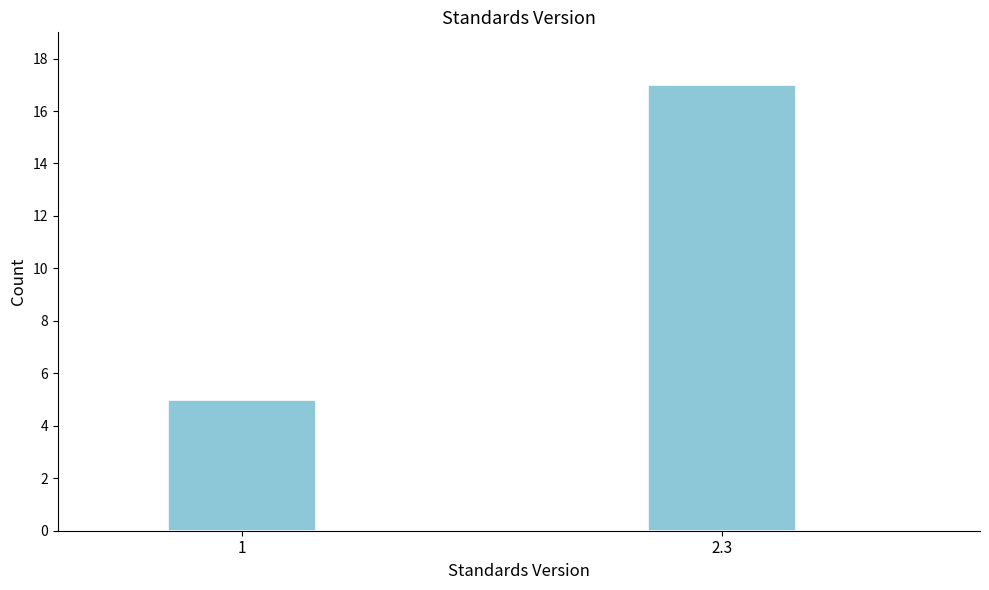

Reading right to left, transcribe all the data shown in this chart.

2.3=17	1=5